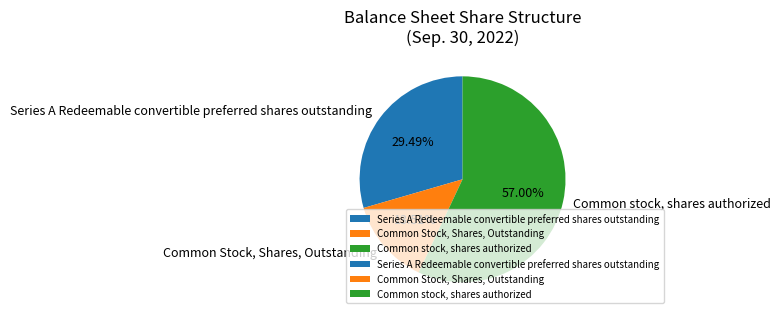

Is there any slice that represents more than half of the pie?

Yes